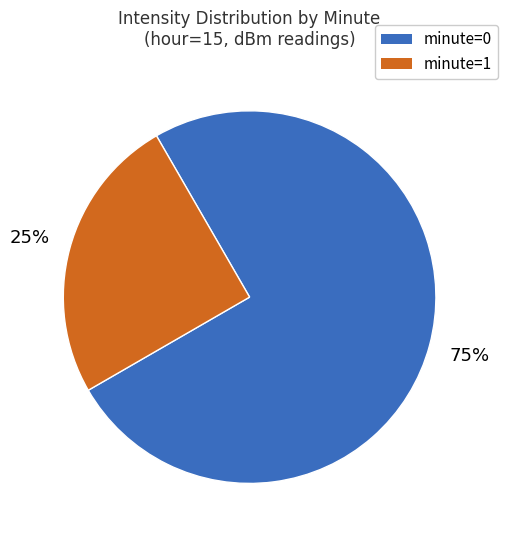

To the nearest percent, what is the difference between the largest and smallest slice percentages?

50%